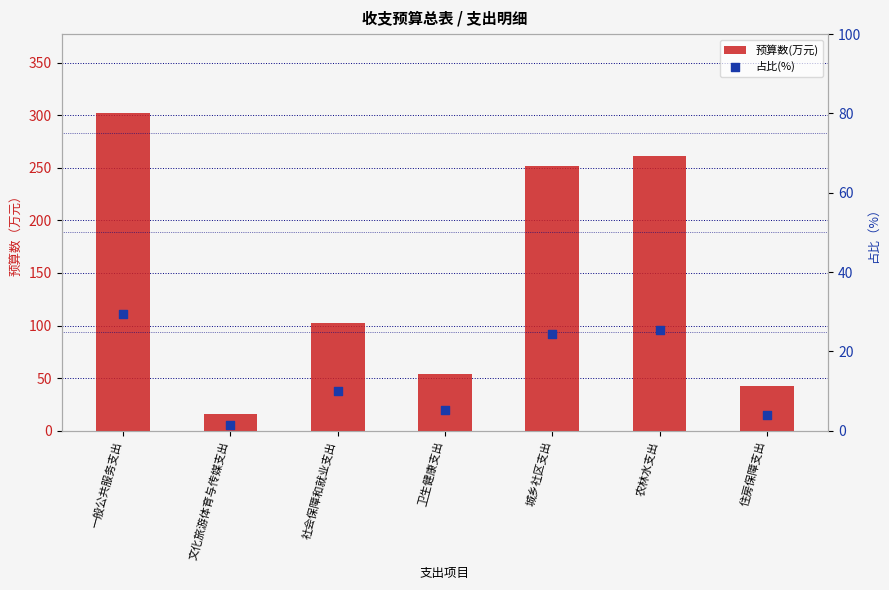

At which category is the sum across all series the highest?

一般公共服务支出